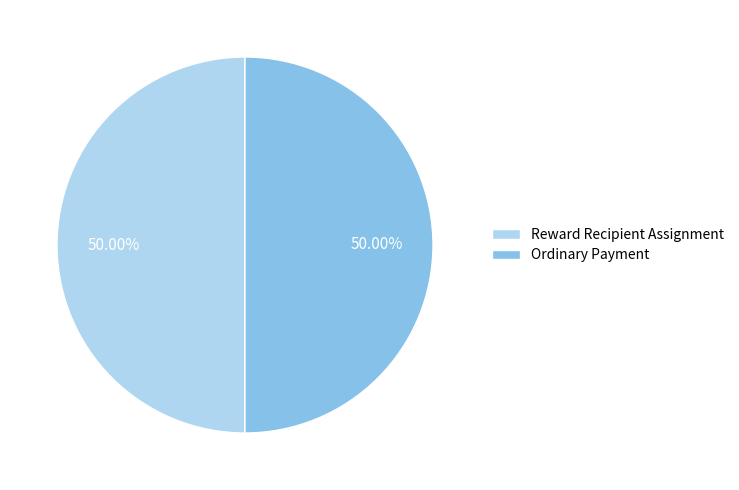

Do Ordinary Payment and Reward Recipient Assignment together represent more than half of the pie?

Yes